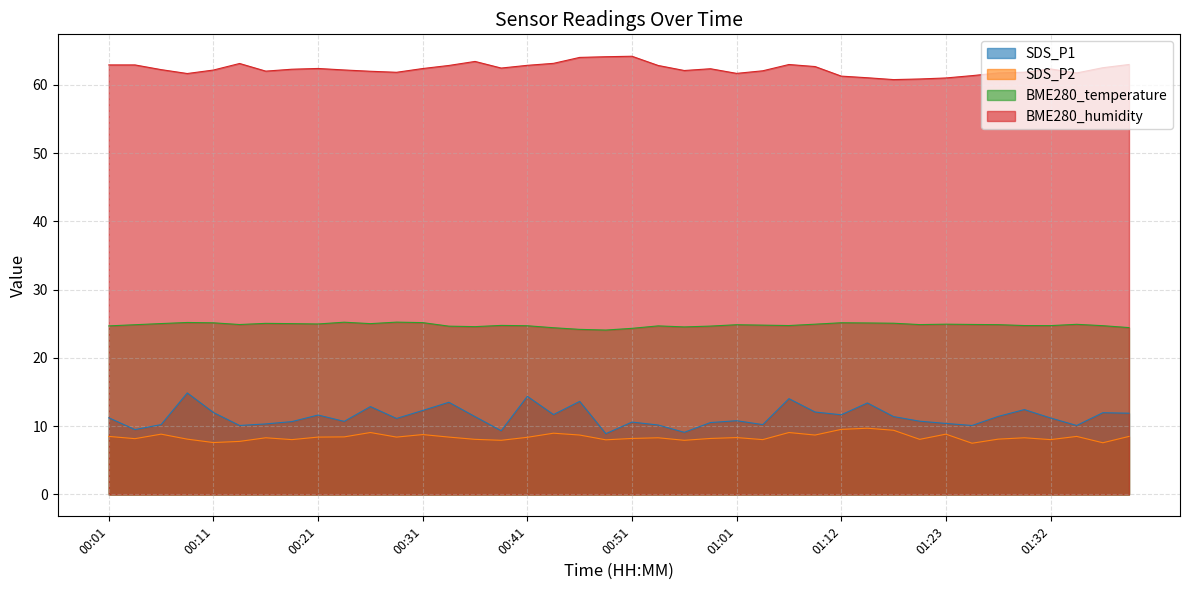

Which label corresponds to the largest value in the chart?

00:51